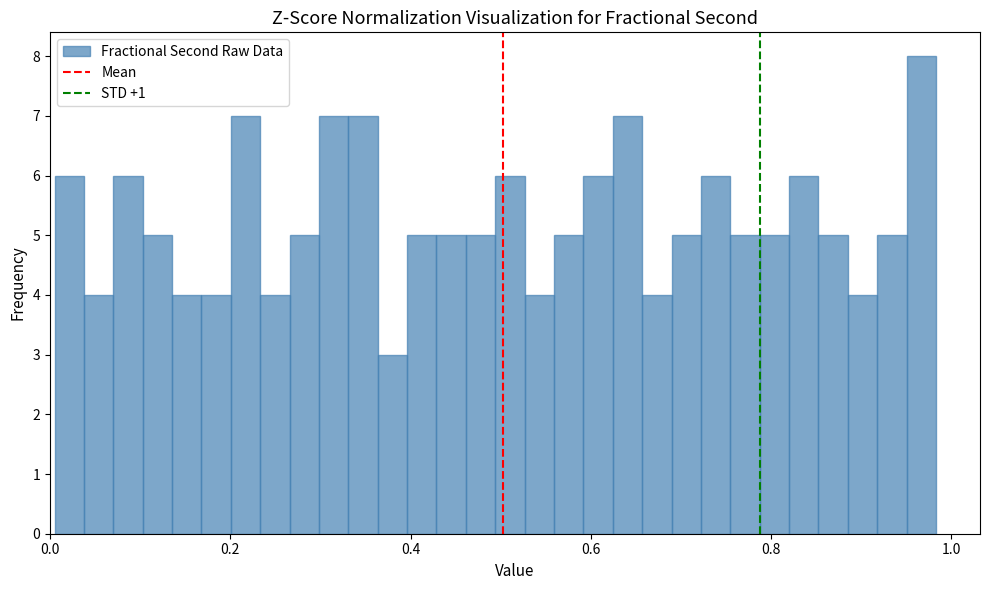

Read against the x-axis, roughly where is the centre of the tallest bar?

0.96